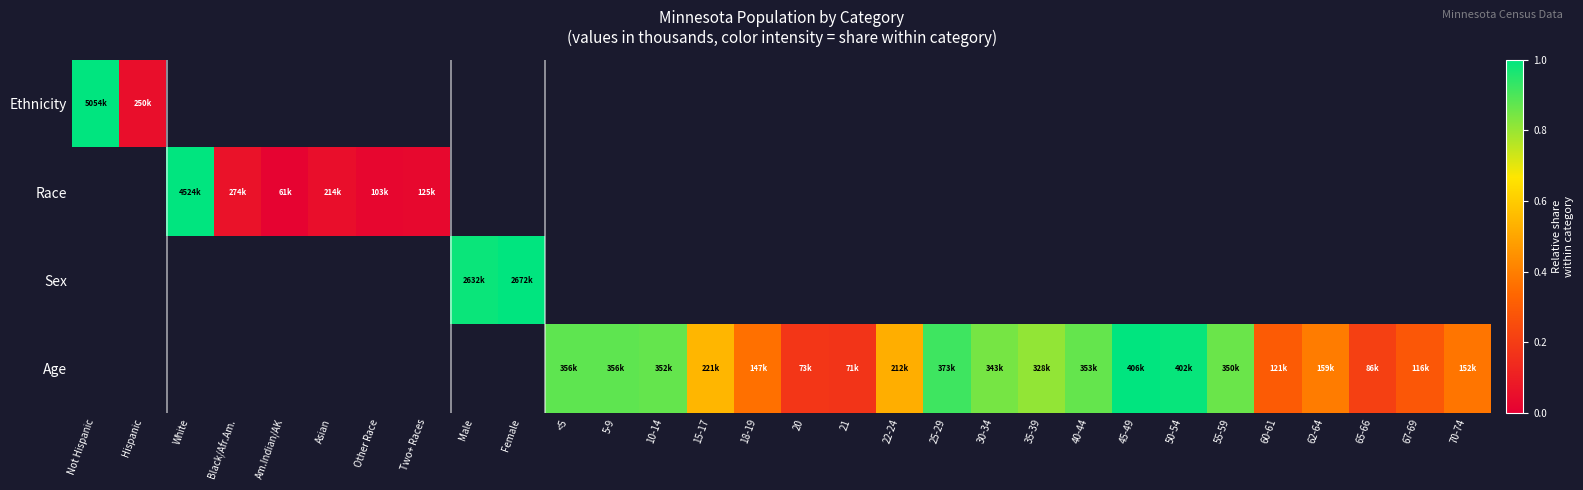

Rank the series by their average value, from highest to lowest.

Ethnicity, Race, Sex, Age